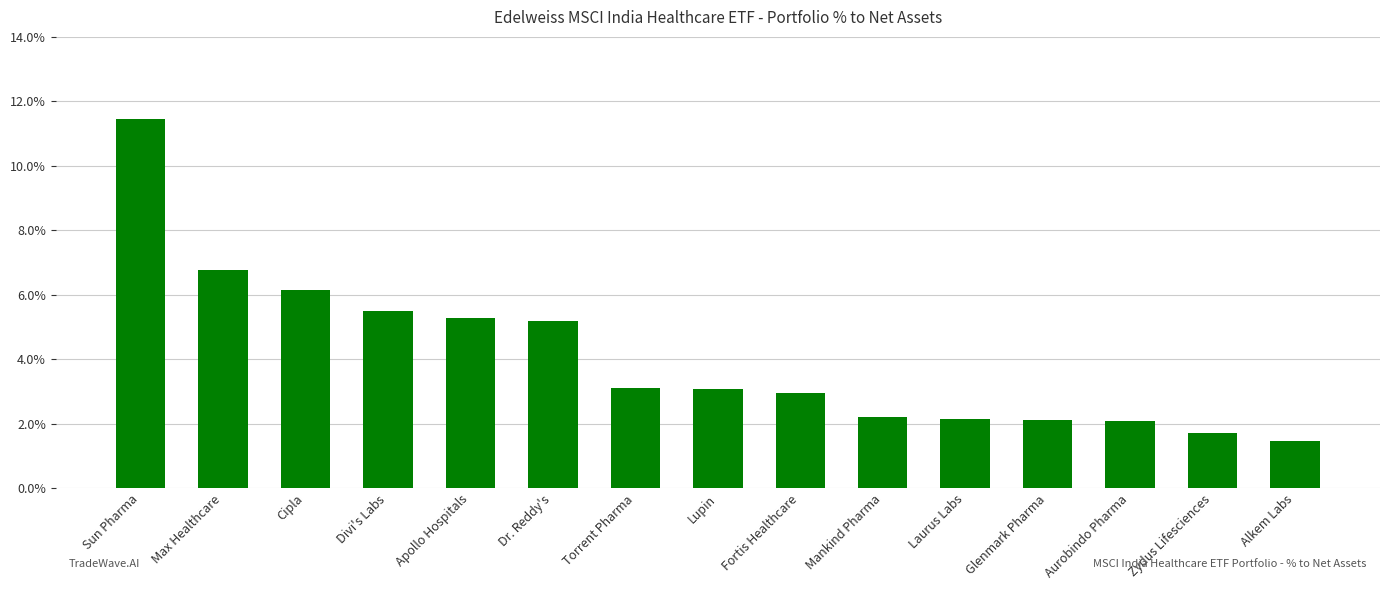

How many values are between 0 and 1?

15